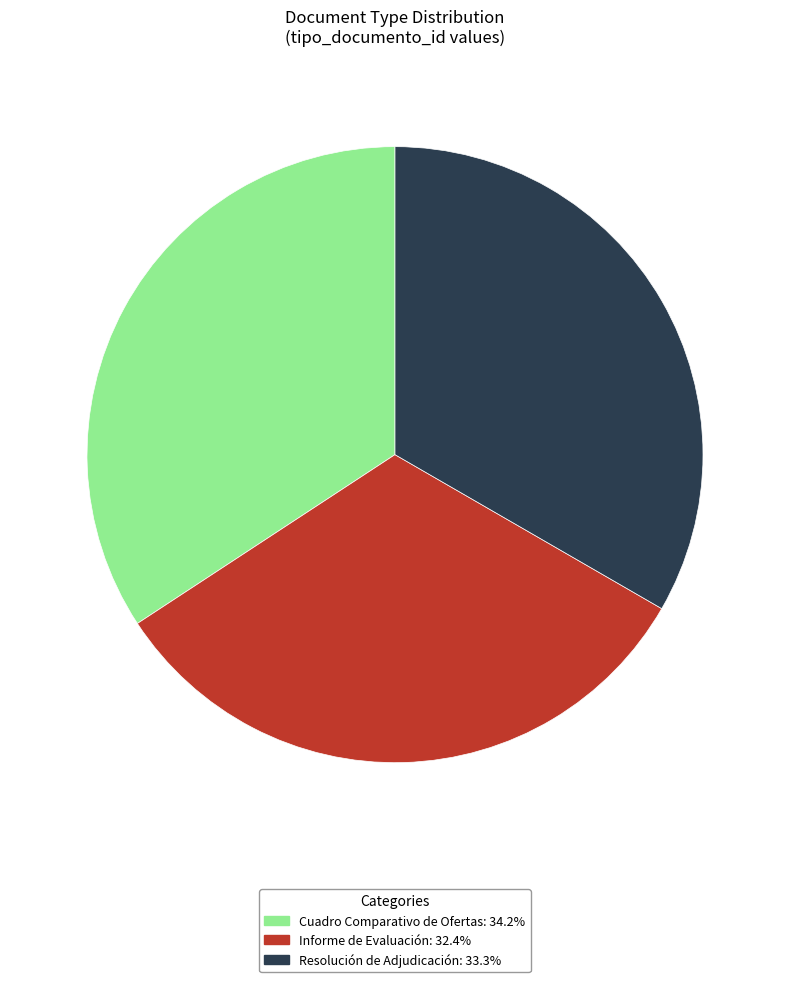

Is there a majority slice in this chart?

No